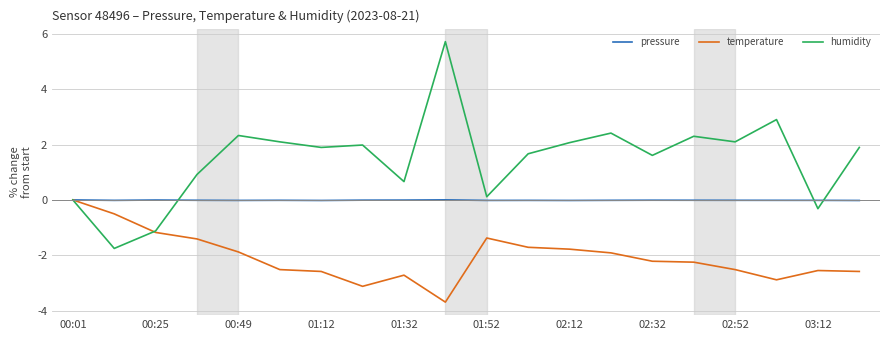

Which series has the largest total across all categories?

humidity